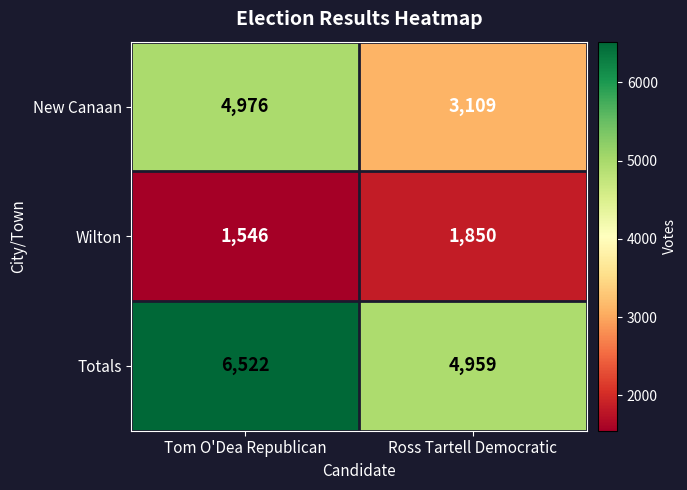

How many series are shown in this chart?

3